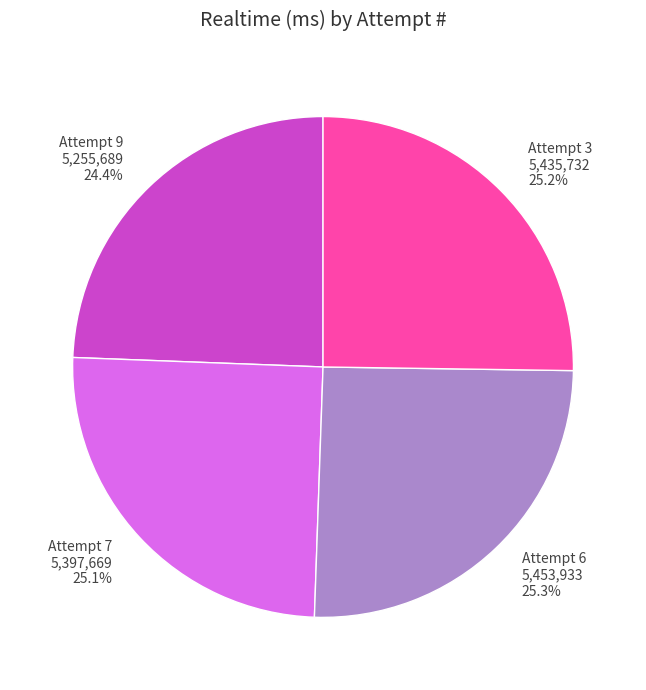

Is it true that Attempt 9 is 30% of the pie?

False